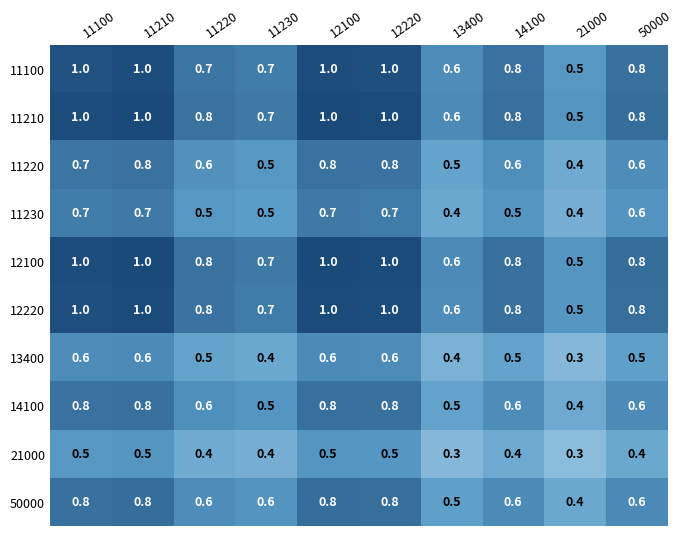

At how many categories does at least one series exceed 0?

10